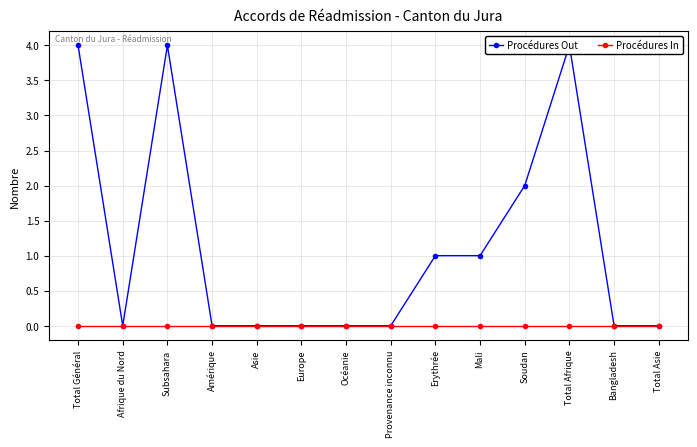

True or false: Procédures In has a value of 0 at Afrique du Nord.

True